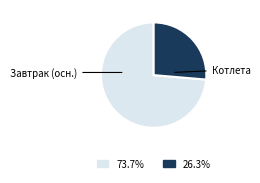

Is there any slice that represents more than half of the pie?

Yes